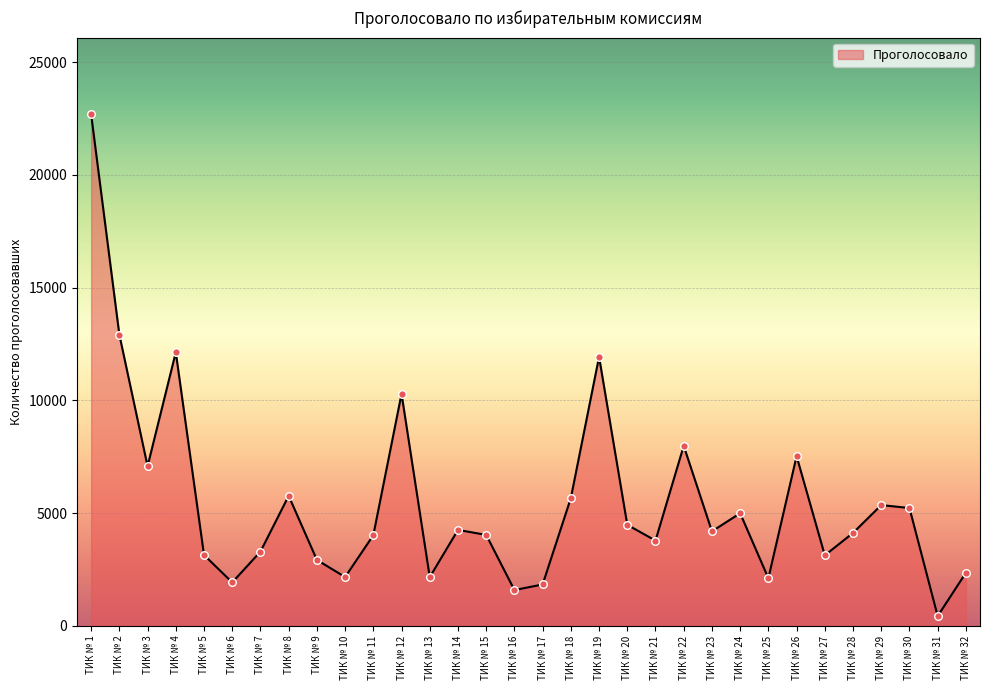

Approximately how many times larger is the value at ТИК № 6 compared to ТИК № 2?

0.1